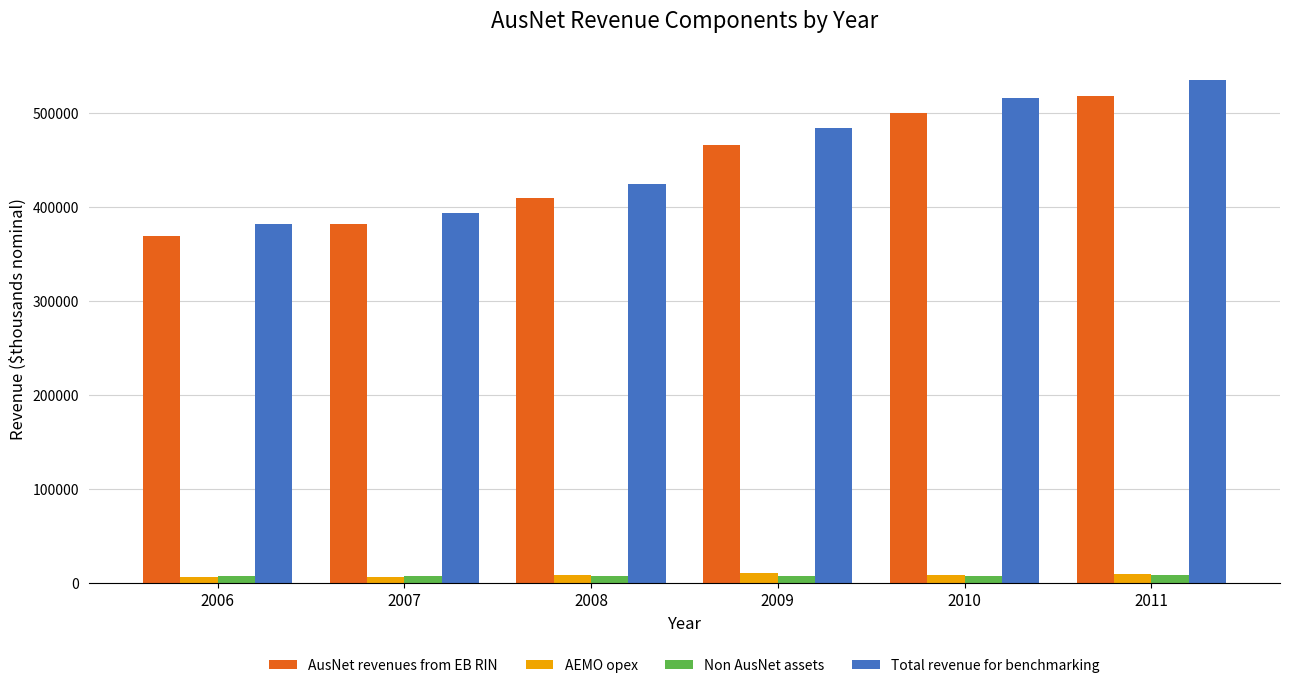

What is the difference between the Total revenue for benchmarking values at 2011 and 2007?

140920.3